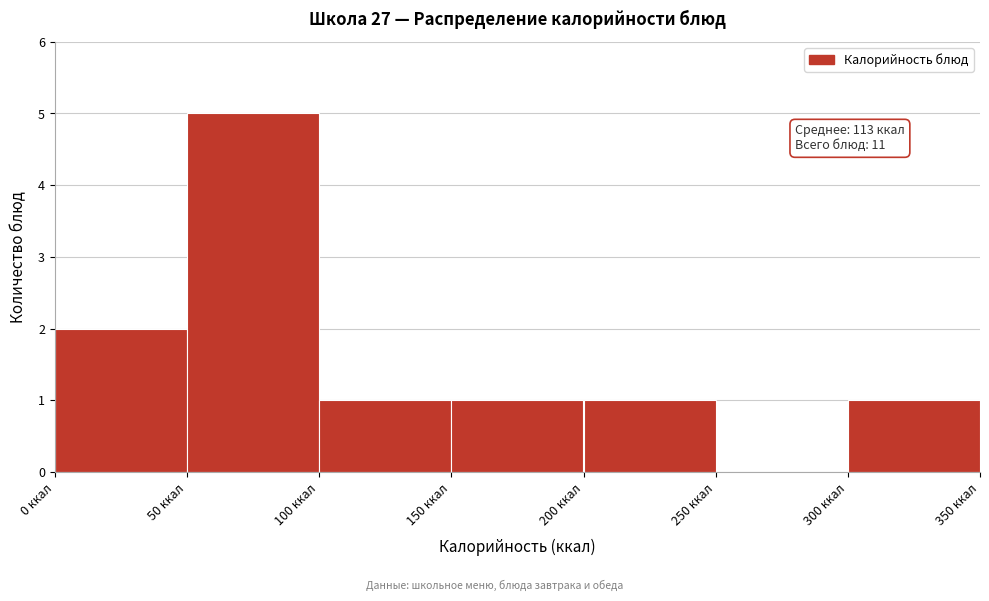

Which range on the x-axis has the tallest bar?

50 to 100